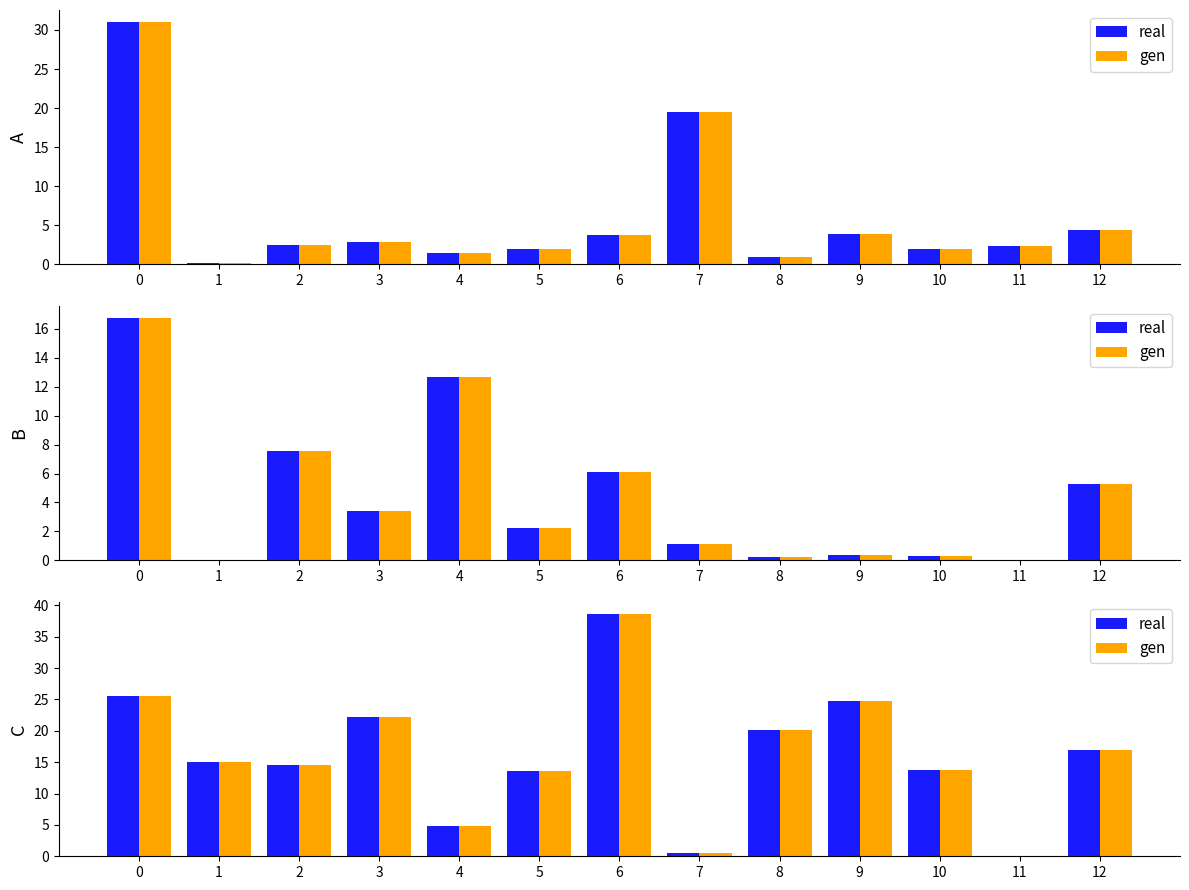

True or false: gen has a value of 24.6 at 10.

False